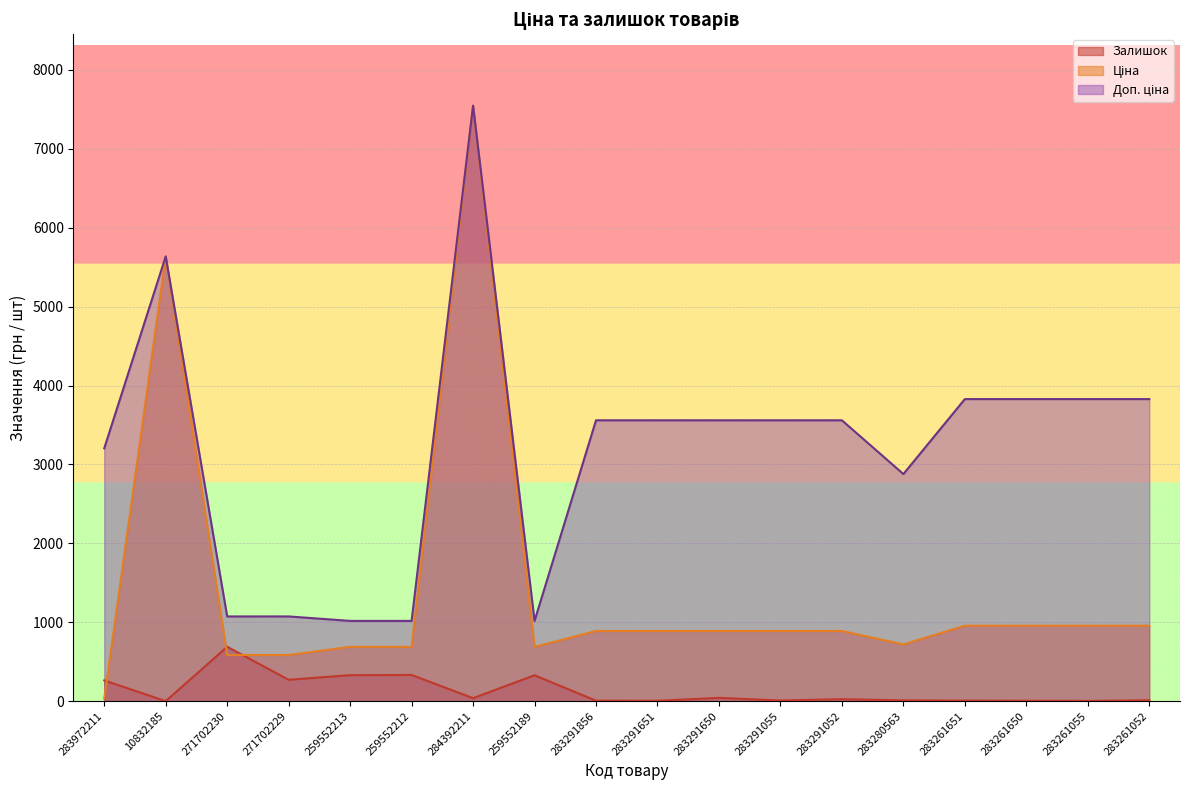

Which series has the largest total across all categories?

Доп. ціна